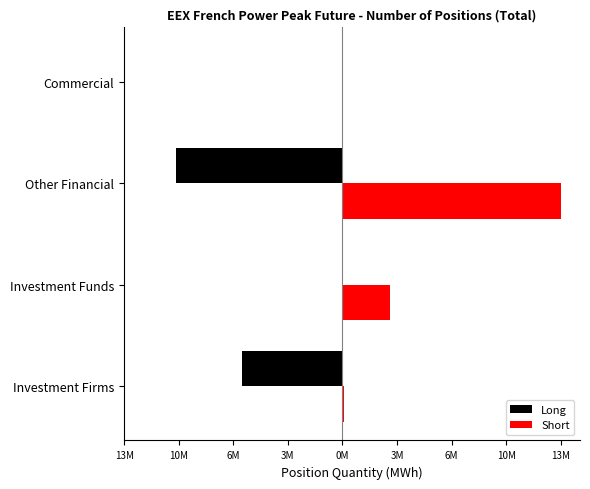

What are all the series names shown in the legend?

Long, Short